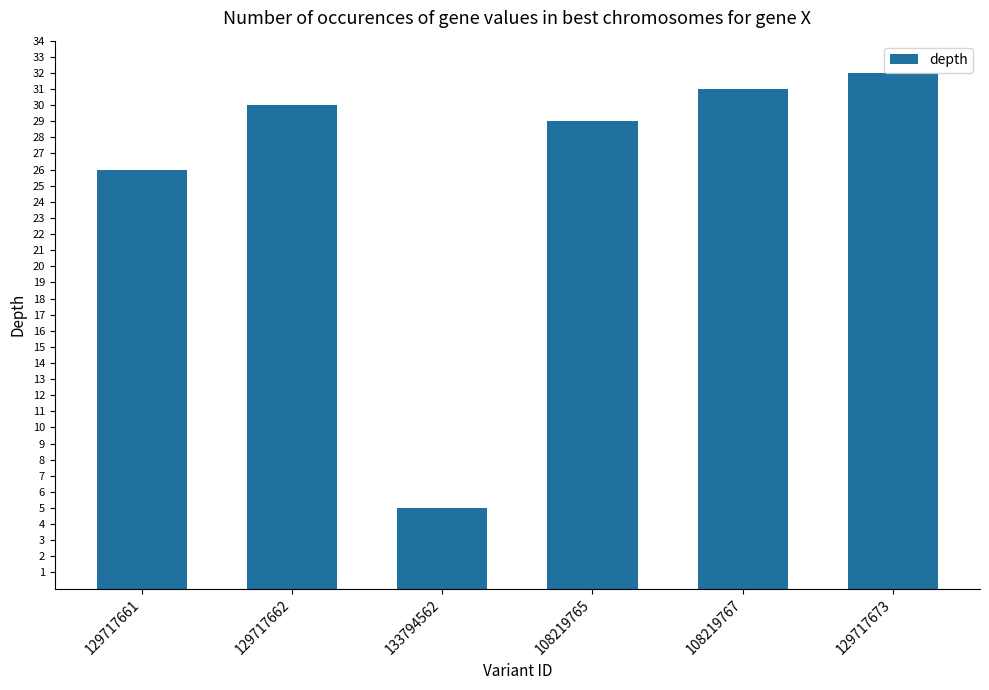

Which label corresponds to the smallest value in the chart?

133794562